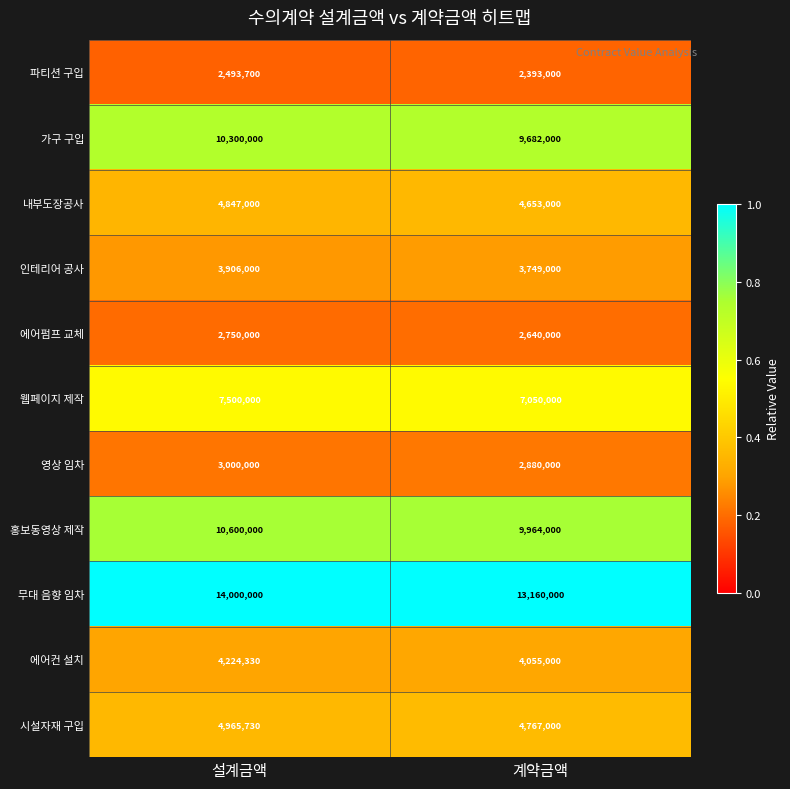

What is the approximate value of 무대 음향 임차 at 설계금액, to the nearest 10?

14000000